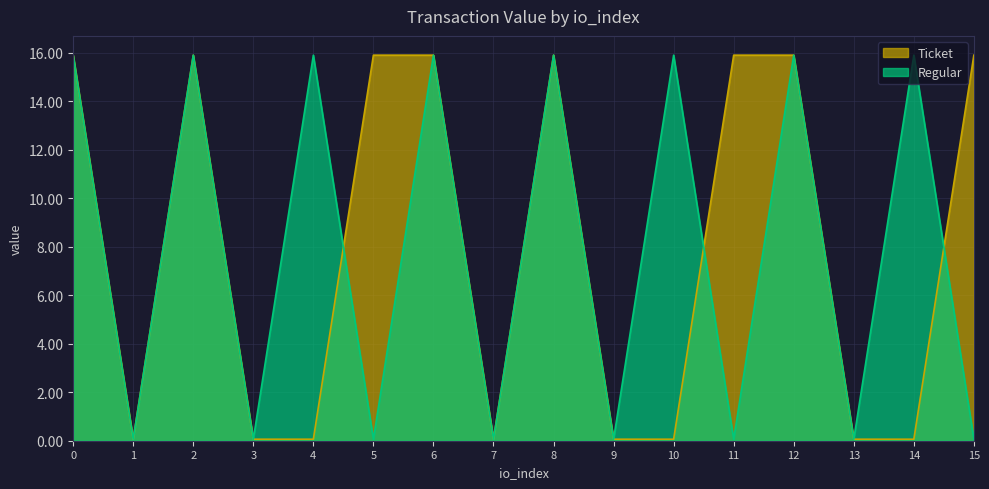

List the labels in order of Ticket value, smallest first.

1, 3, 4, 7, 9, 10, 13, 14, 0, 2, 5, 6, 8, 11, 12, 15